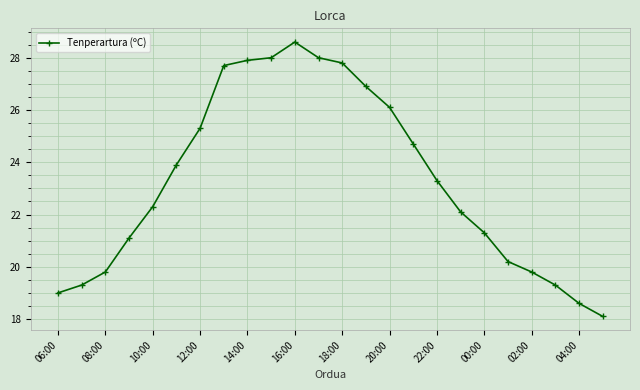

True or false: the data has more than 0 interior local peaks.

True